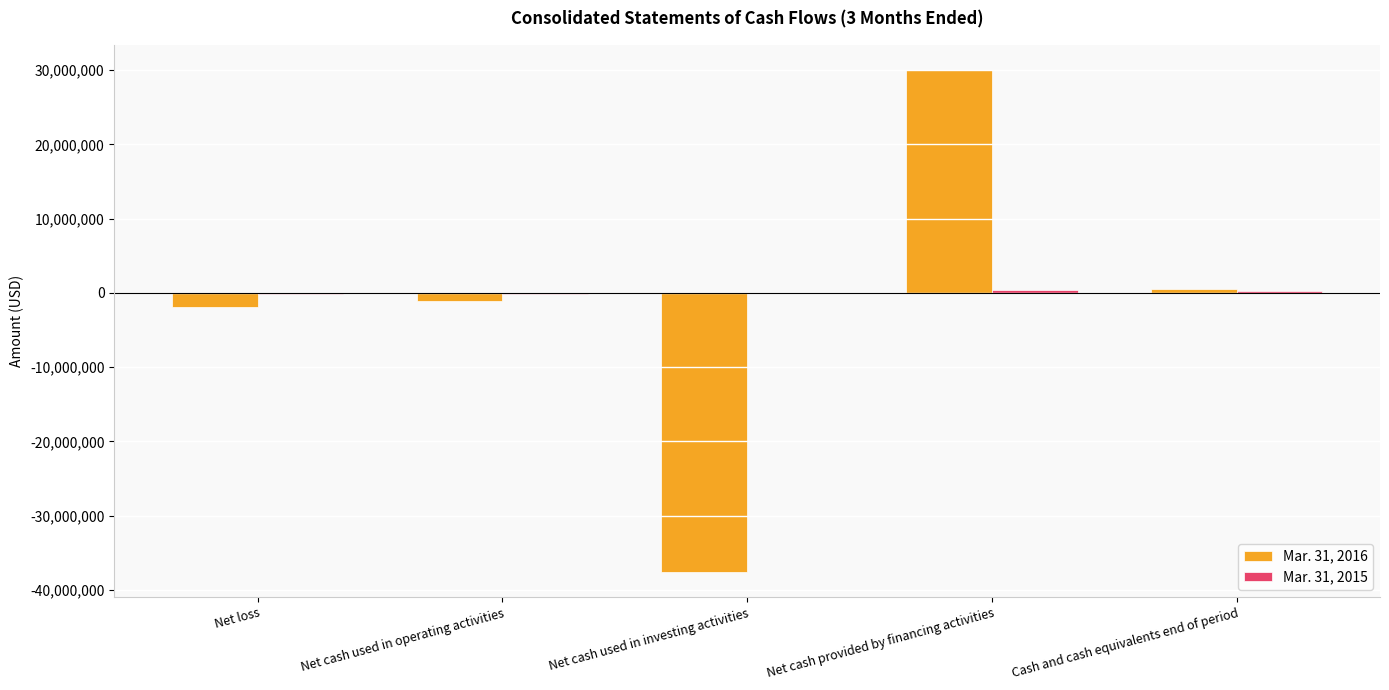

Is it true that Mar. 31, 2016 equals 53827208 at Net cash provided by financing activities?

False